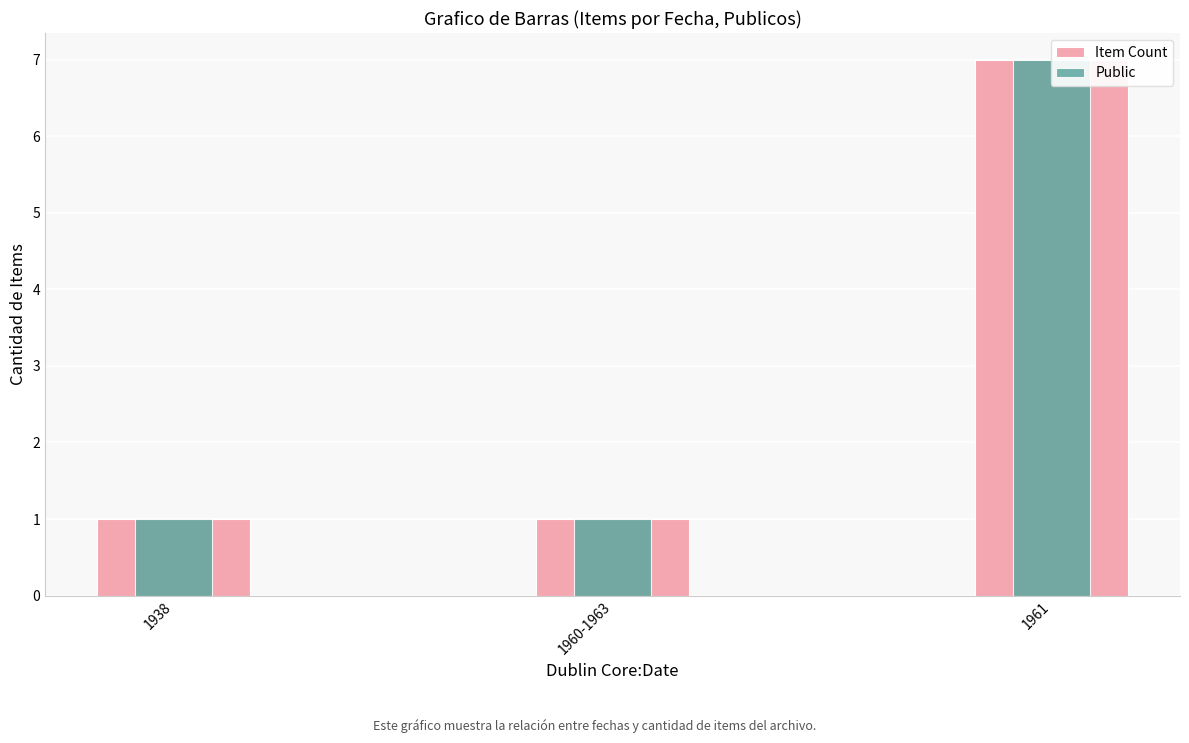

Reading left to right, list all the values displayed in this chart.

Item Count: 1938=1	1960-1963=1	1961=7
Public: 1938=1	1960-1963=1	1961=7